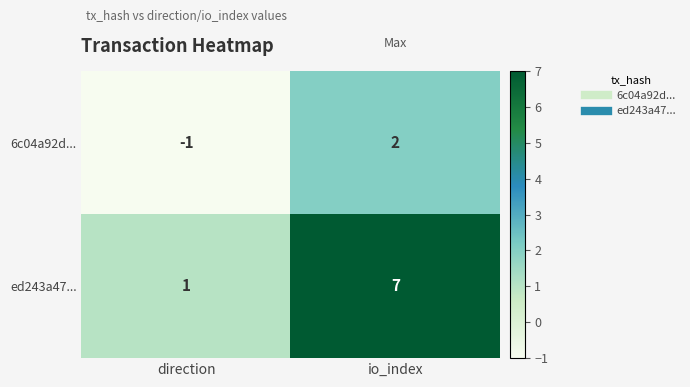

Which series has the largest range (max minus min)?

ed243a47...